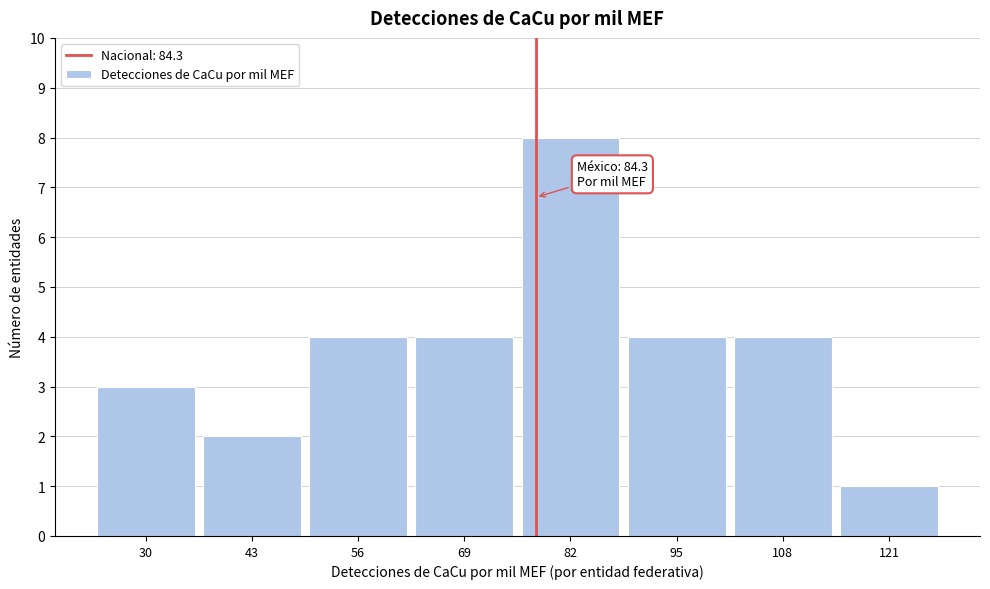

Reading left to right, what are all the values shown in this chart?

3	2	4	4	8	4	4	1